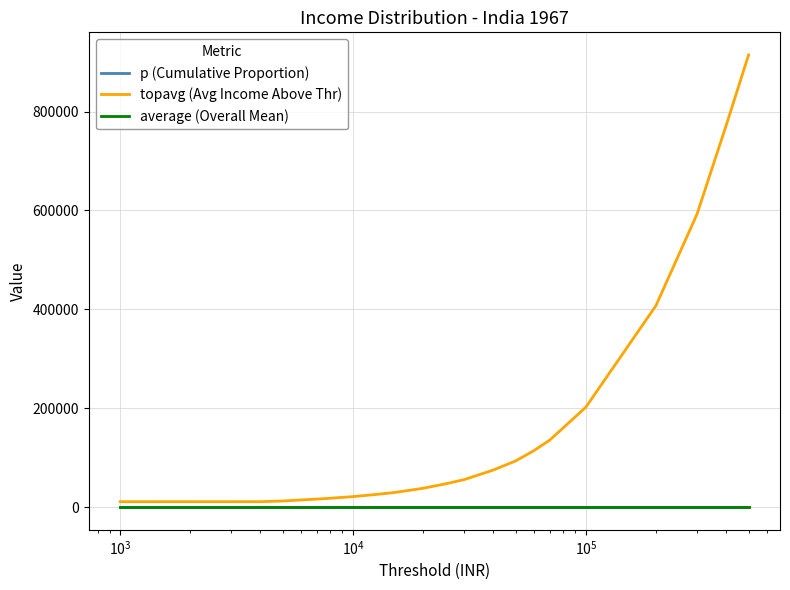

What is the maximum value shown in the chart?

914390.0